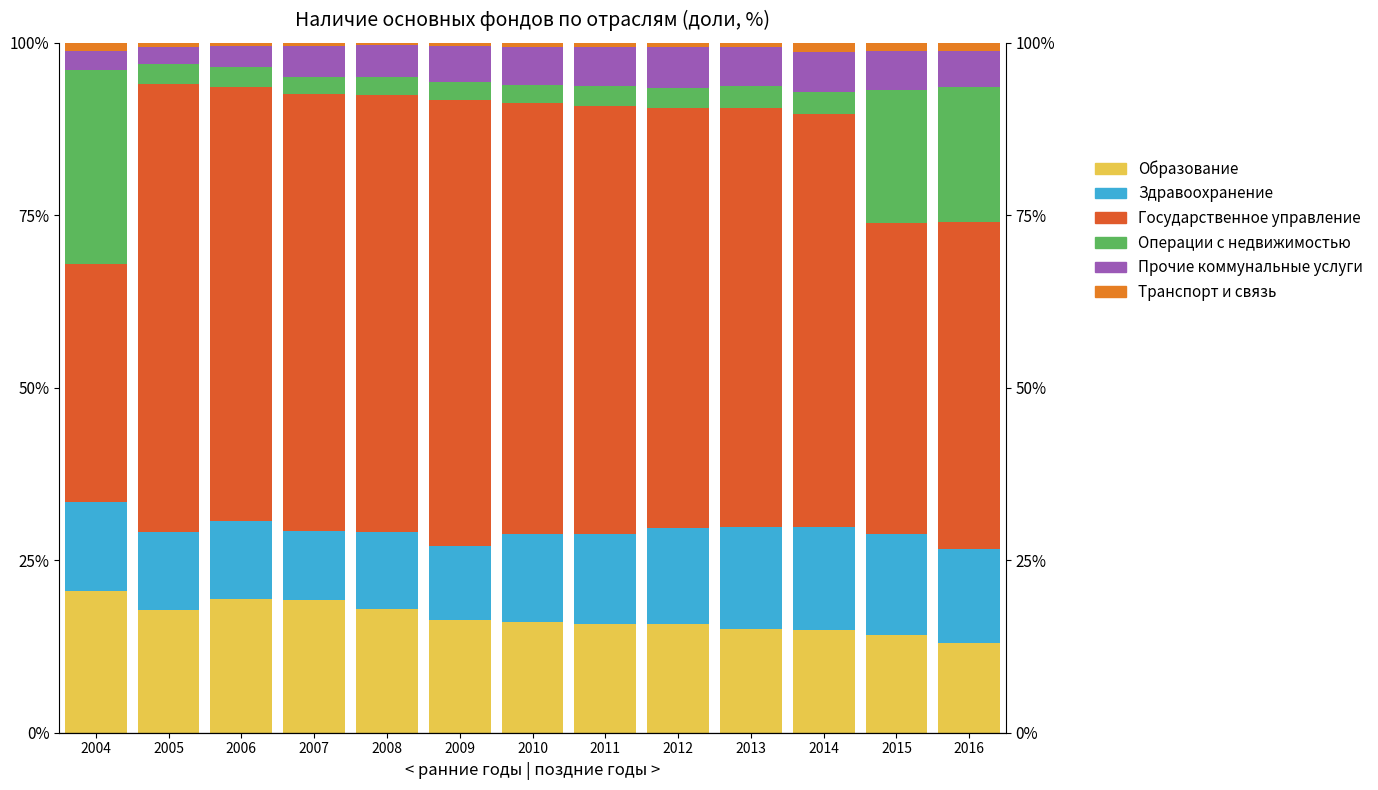

What is the highest value of the Здравоохранение series?

14.9